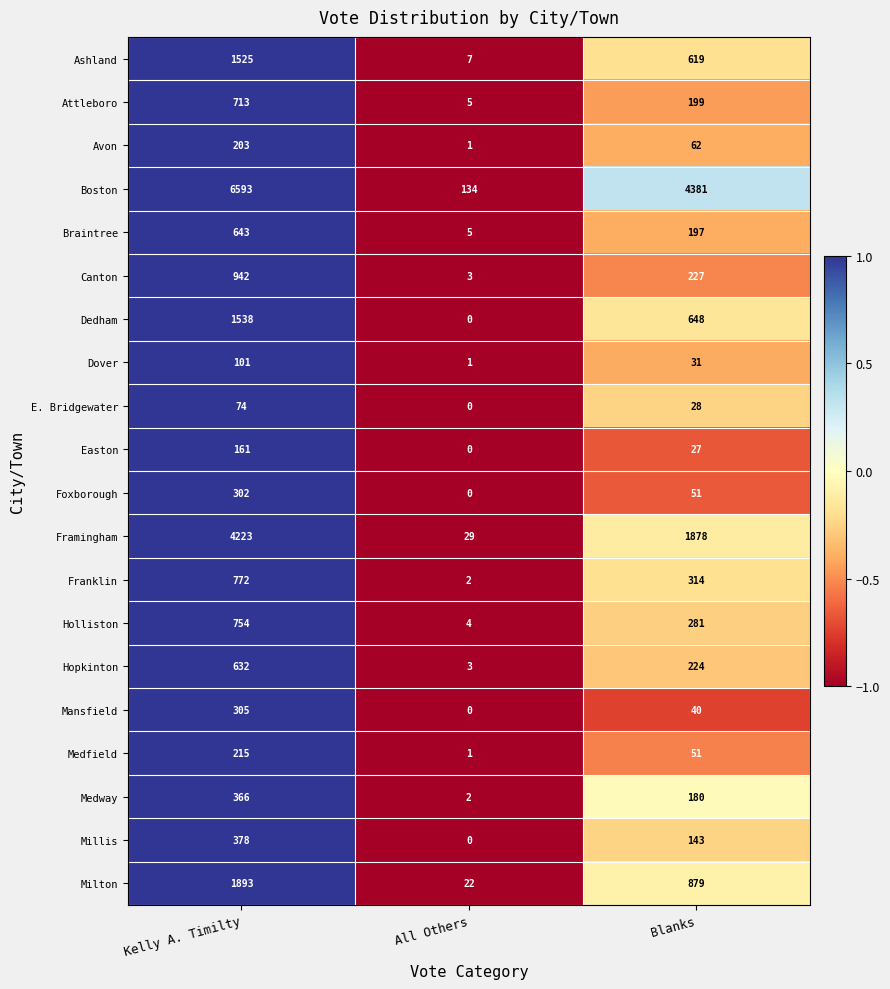

How many series are shown in this chart?

20